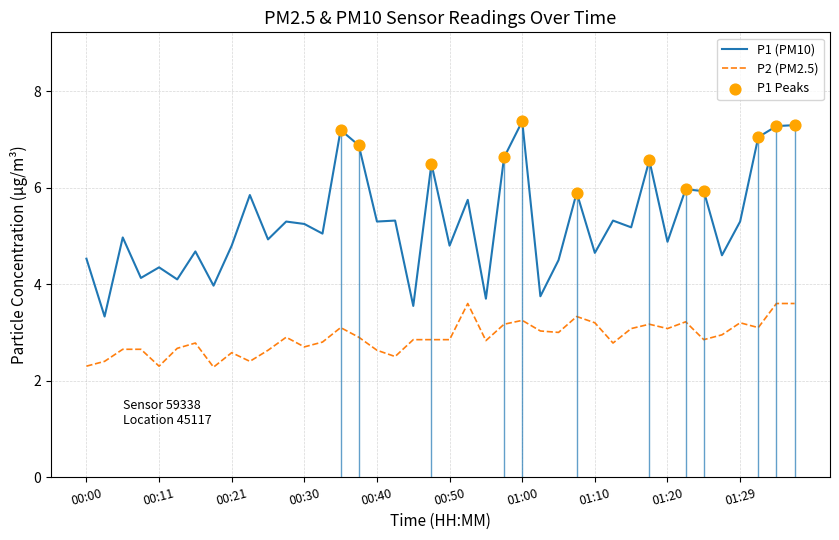

Which series has the largest range (max minus min)?

P1 (PM10)